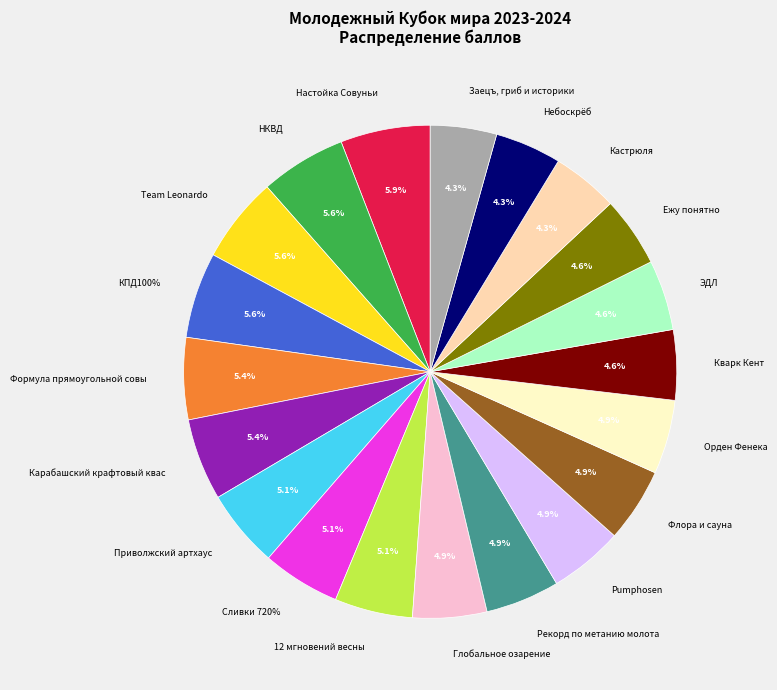

To the nearest percent, what portion does Pumphosen represent?

5%